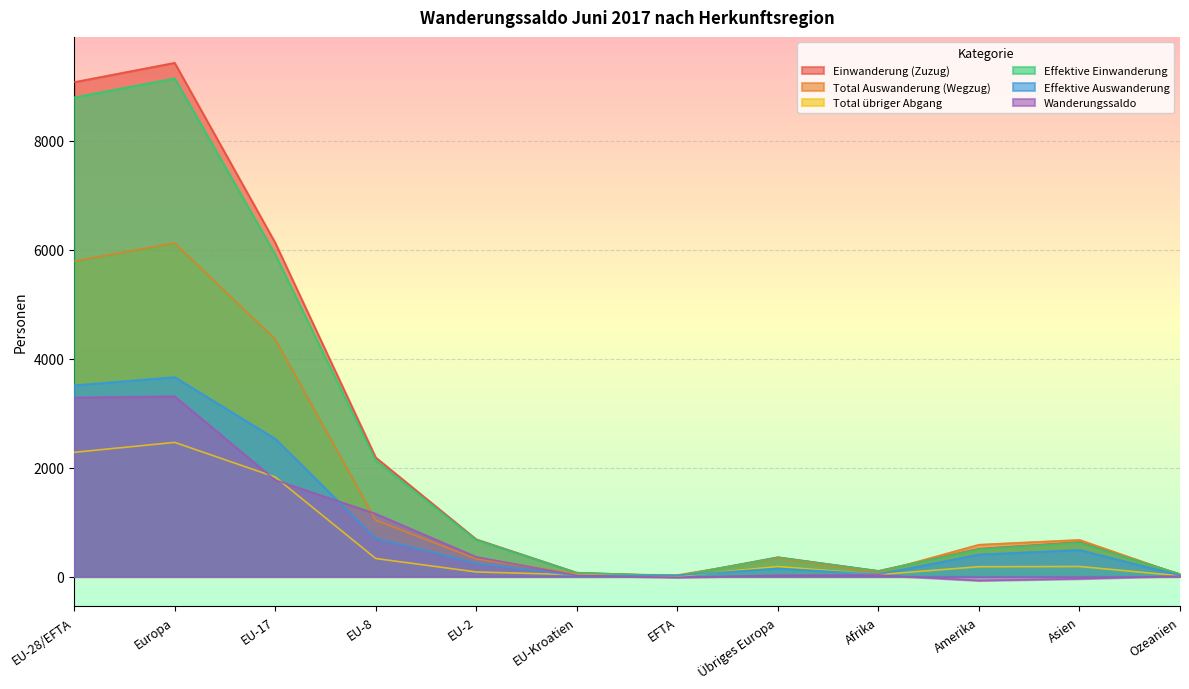

At which category does Effektive Einwanderung reach its first local peak?

Europa